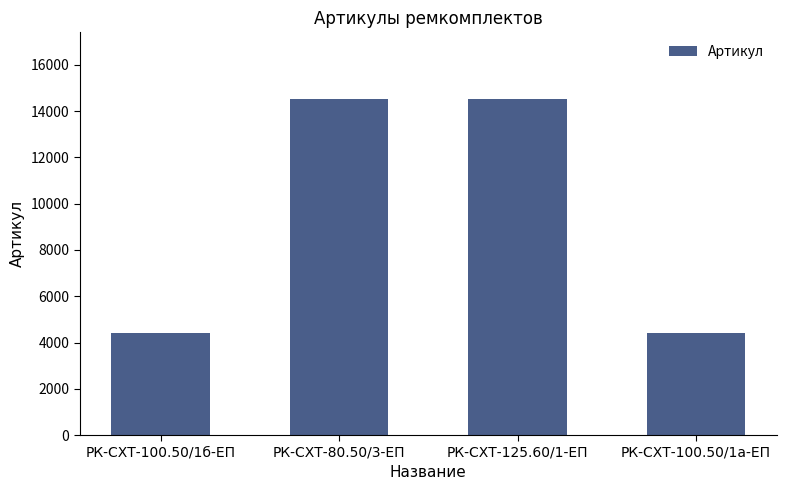

True or false: the data shows 6118 at РК-СХТ-100.50/1б-ЕП.

False